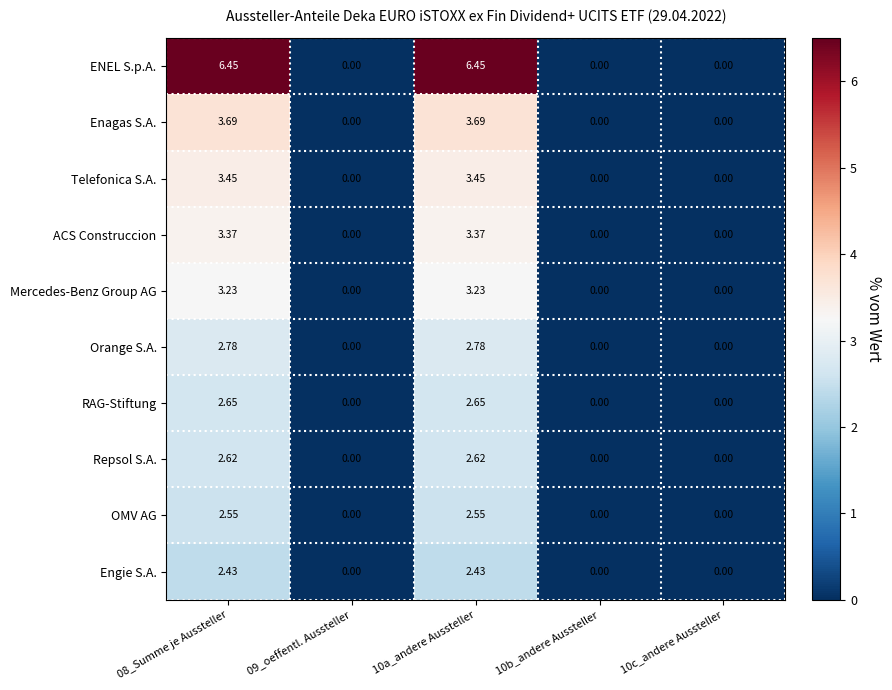

At how many categories does at least one series exceed 3?

2